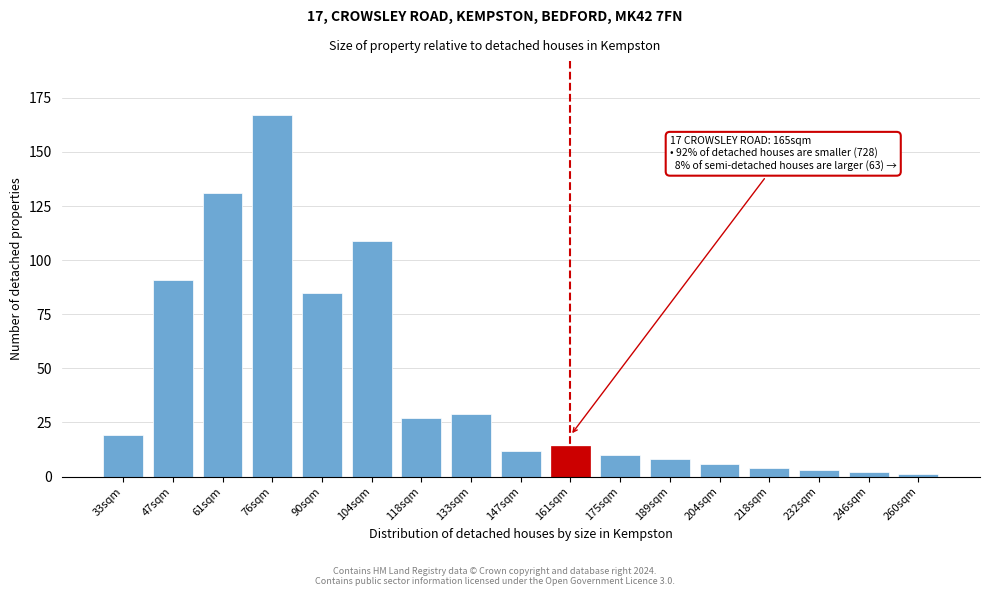

Reading left to right, extract all data points from this chart.

19	91	131	167	85	109	27	29	12	14	10	8	6	4	3	2	1